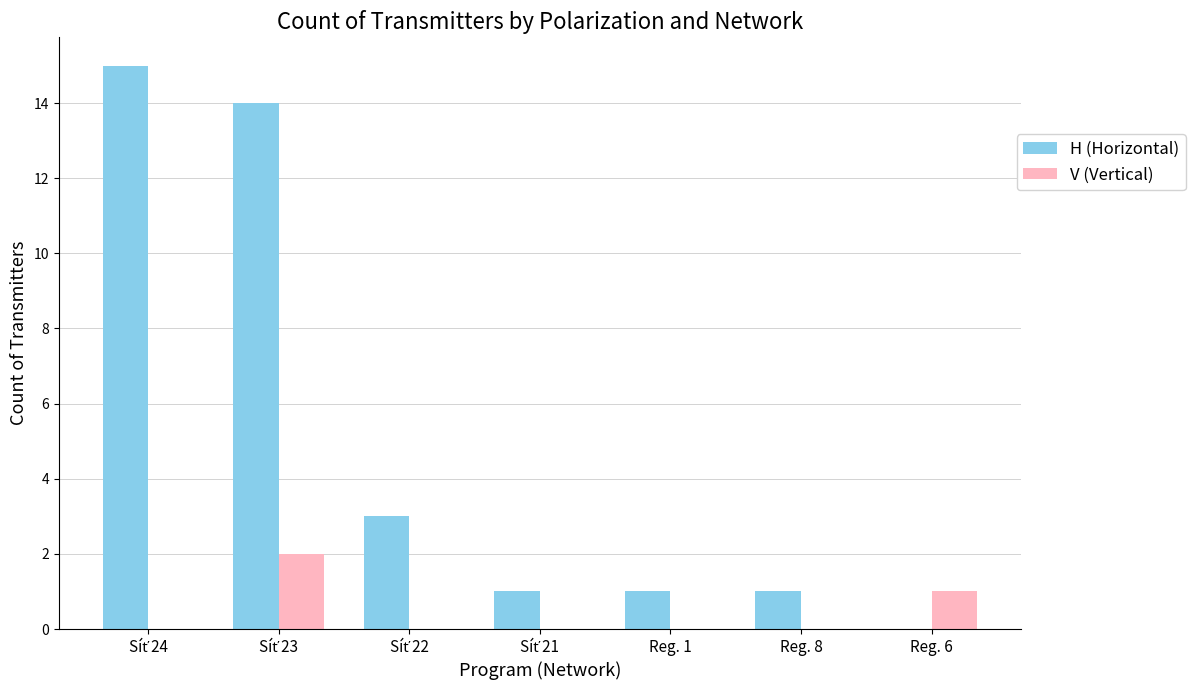

What is the greatest value displayed?

15